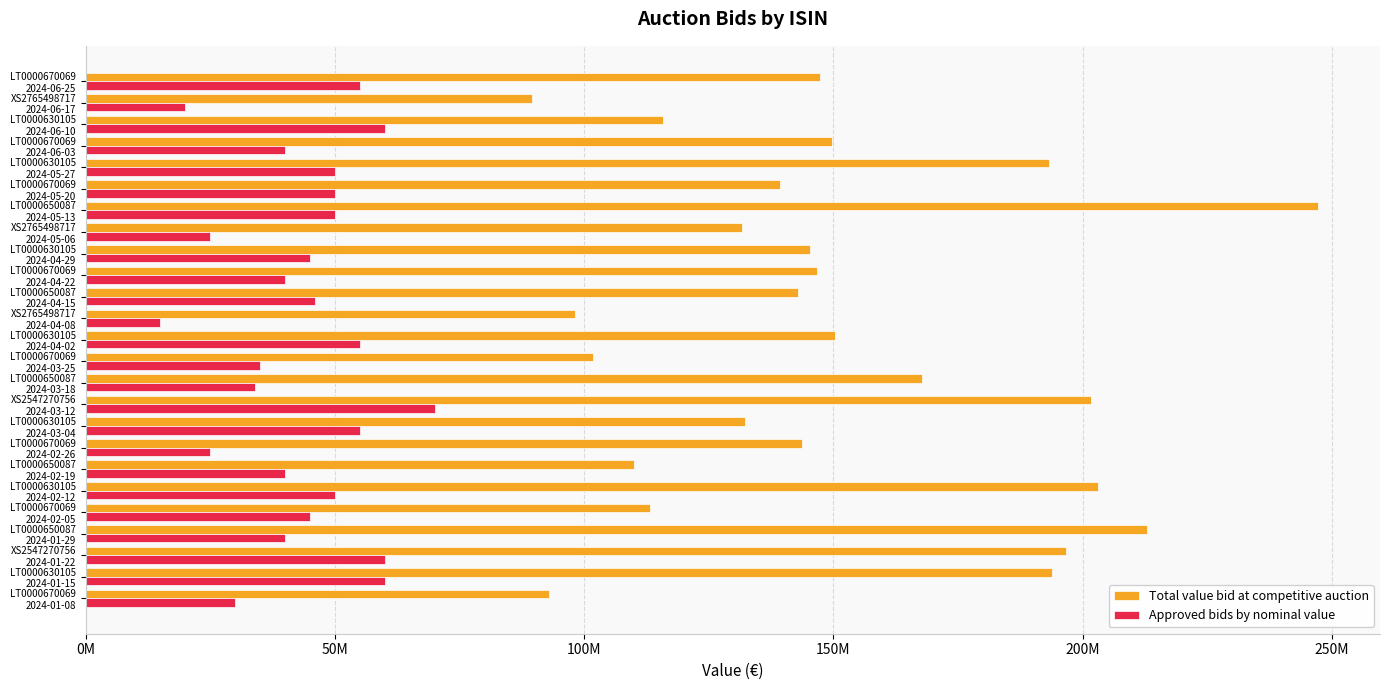

What is the greatest value displayed?

247300000